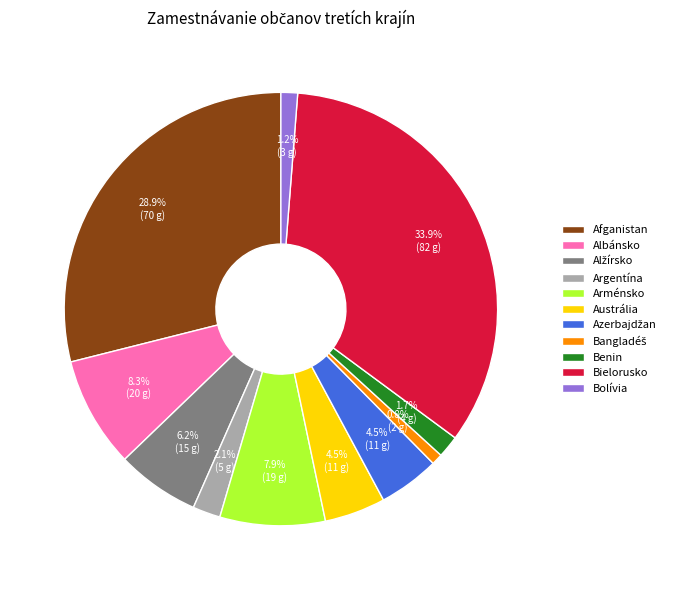

Which slice is the largest?

Bielorusko